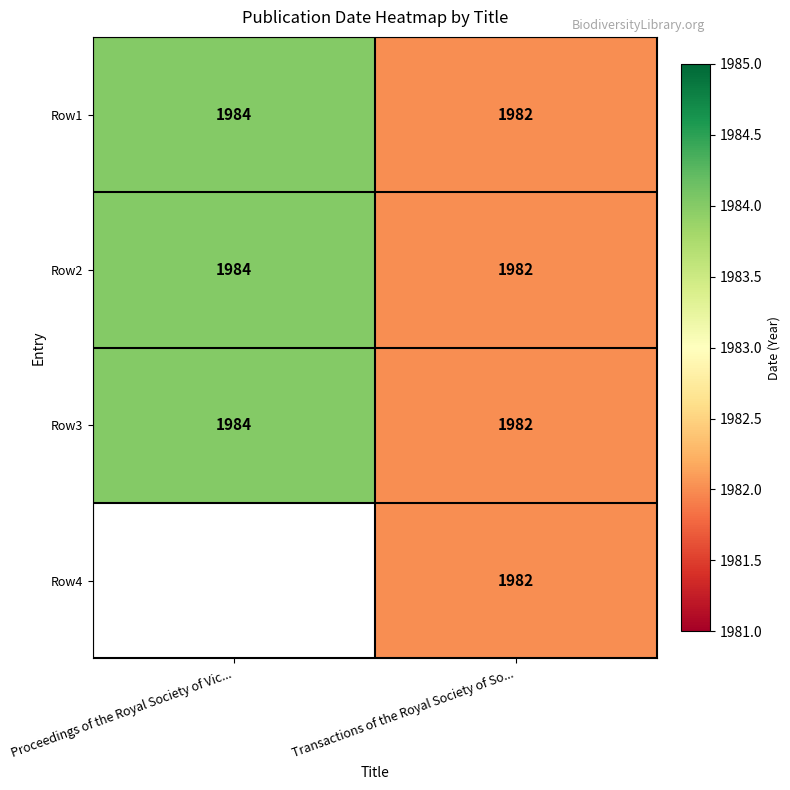

How many data points does each series have?

2